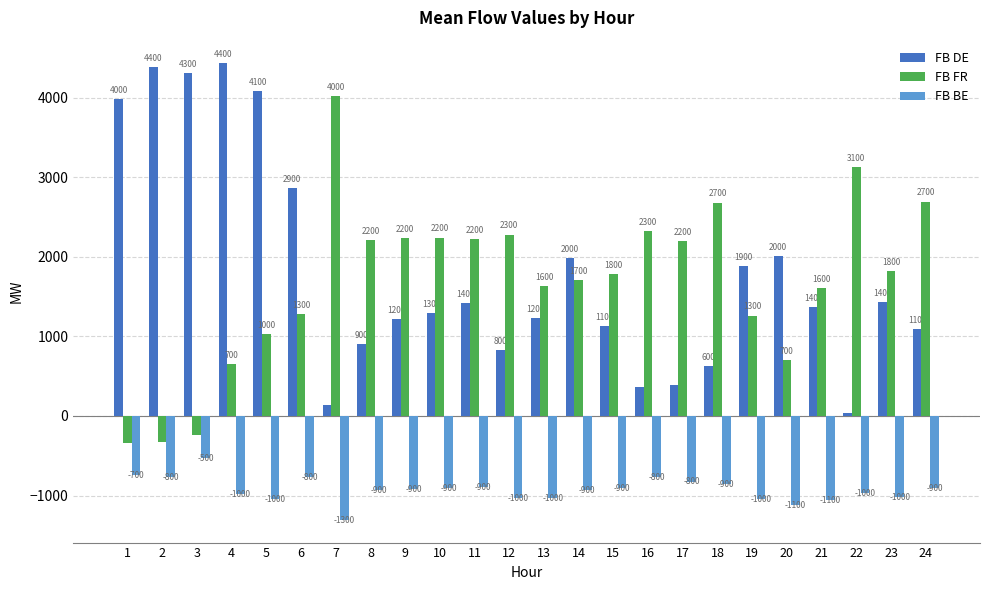

Which series has the widest spread of values?

FB DE